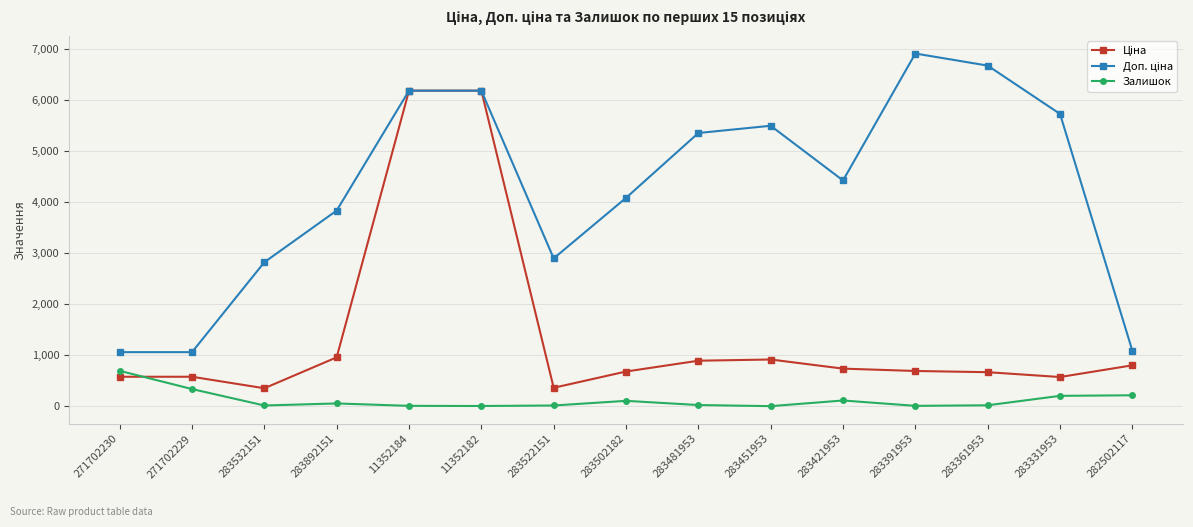

How many lines are shown in the chart?

3